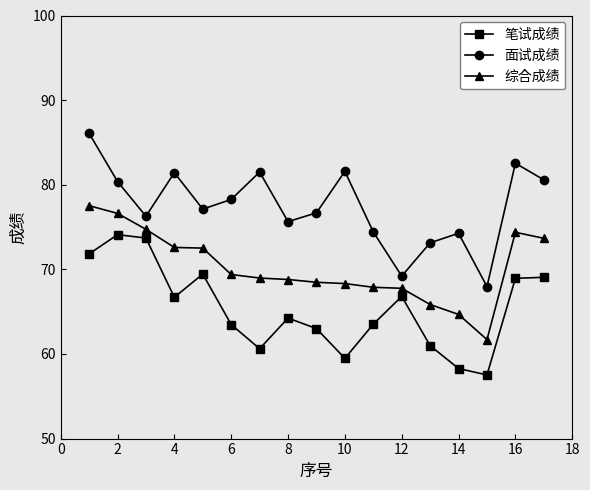

What is the maximum value for 笔试成绩?

74.1